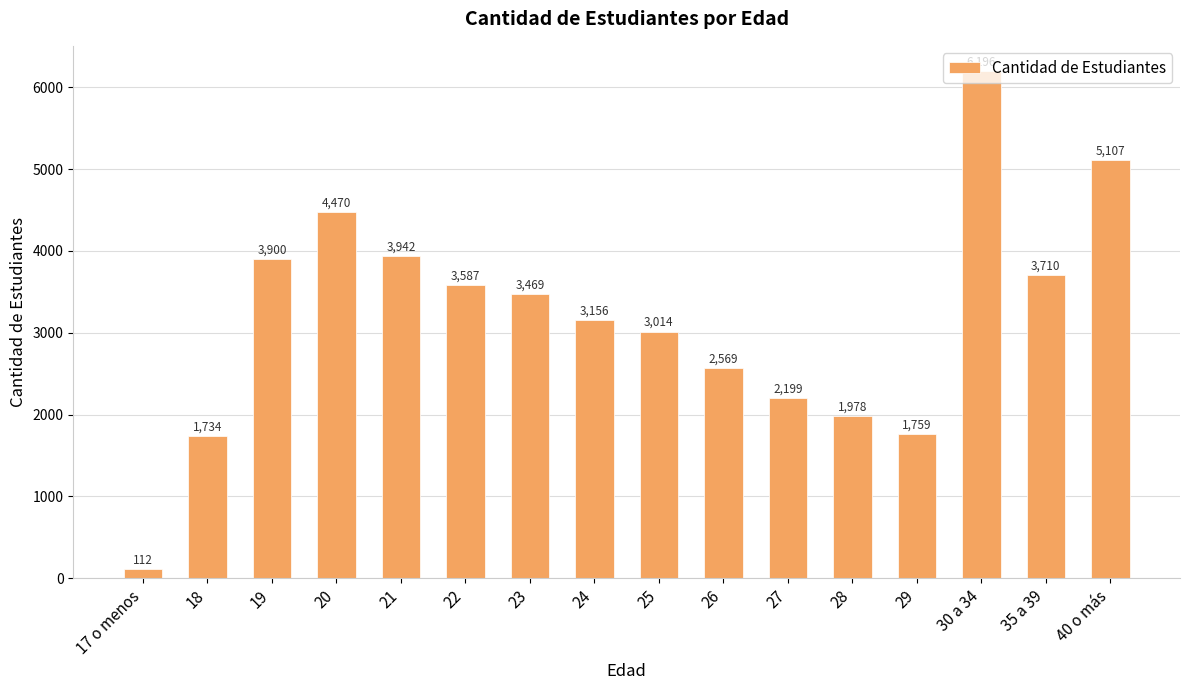

At which label is the value closest to 3154?

24